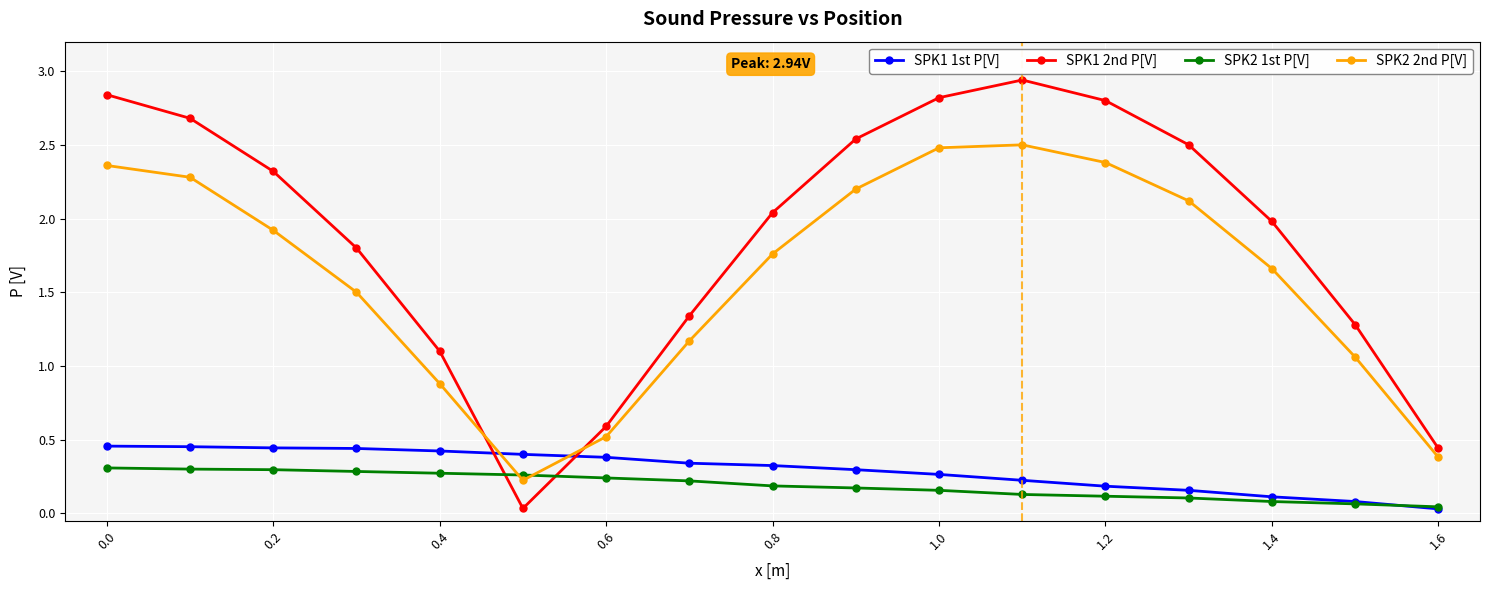

At how many categories does at least one series exceed 1?

14